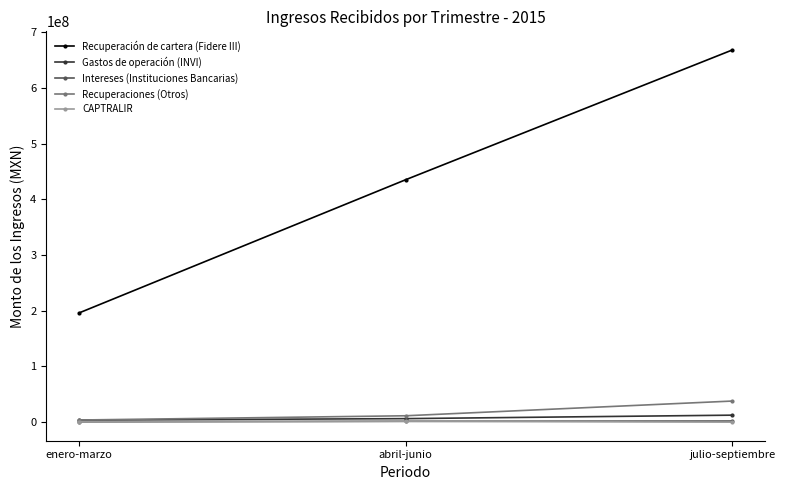

What is the label of the 1st point from the left?

enero-marzo